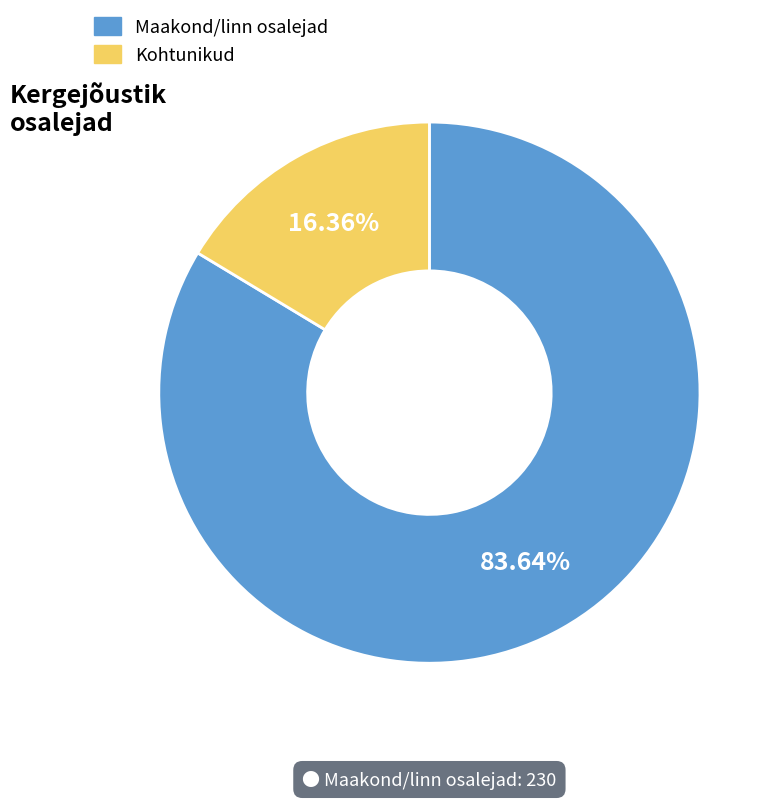

Does any single category account for the majority?

Yes